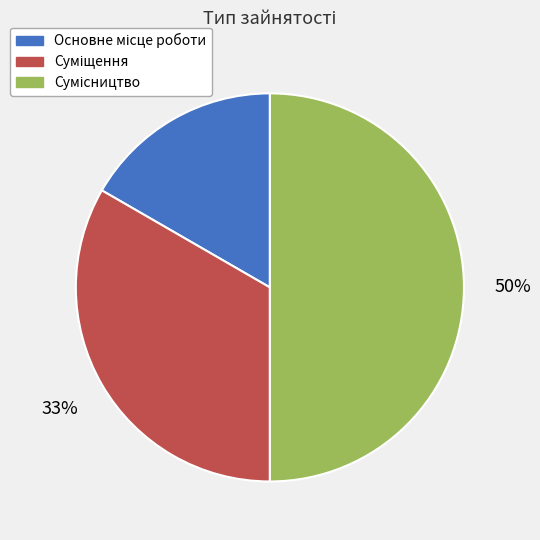

To the nearest percent, what is the average slice percentage?

33%